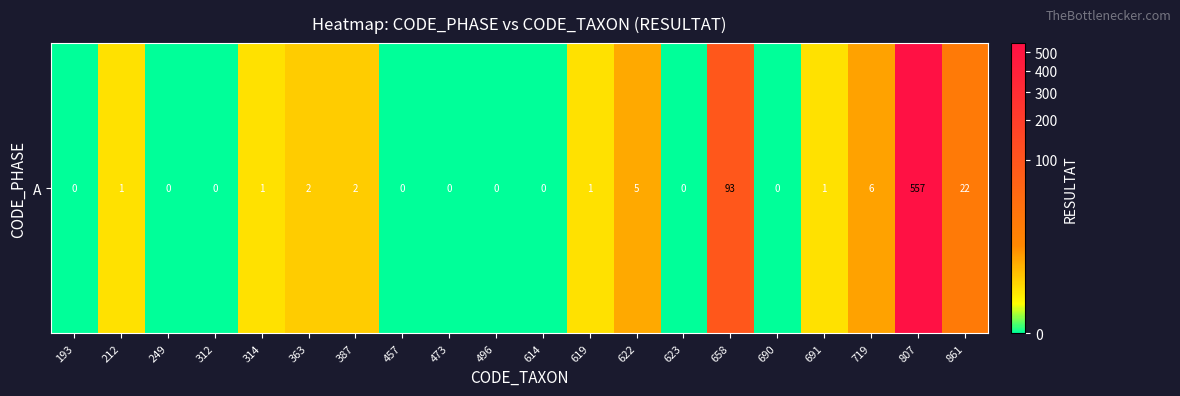

List the labels in order of value, largest first.

807, 658, 861, 719, 622, 363, 387, 212, 314, 619, 691, 193, 249, 312, 457, 473, 496, 614, 623, 690